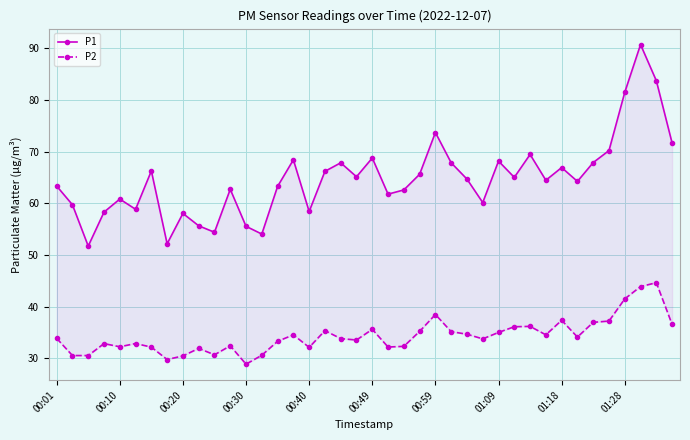

How many values in the P1 series exceed 64?

22